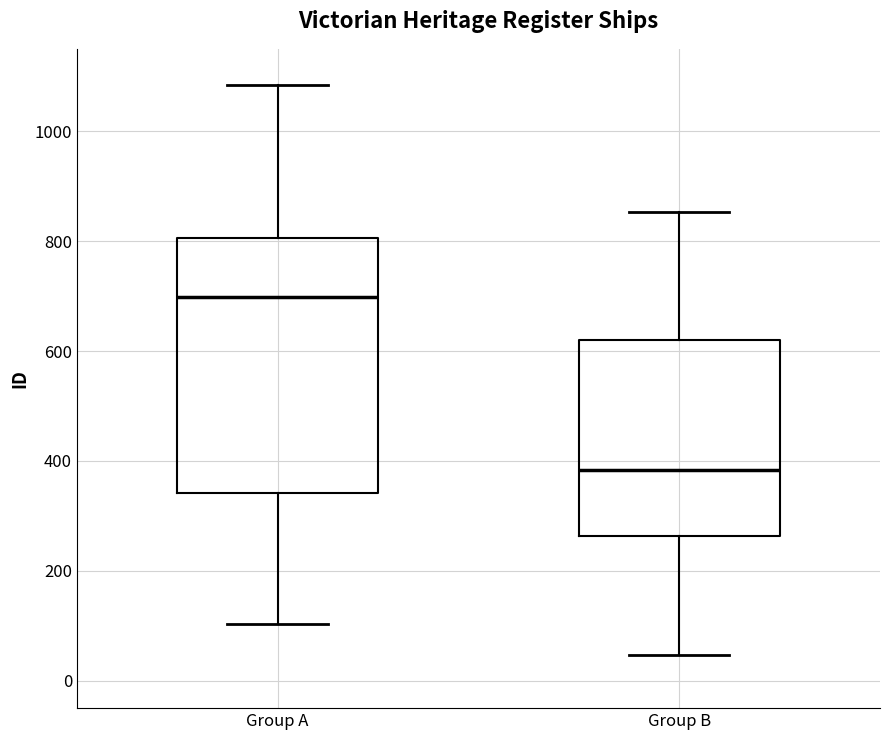

Which box is the tallest, from its lower edge to its upper edge?

Group A